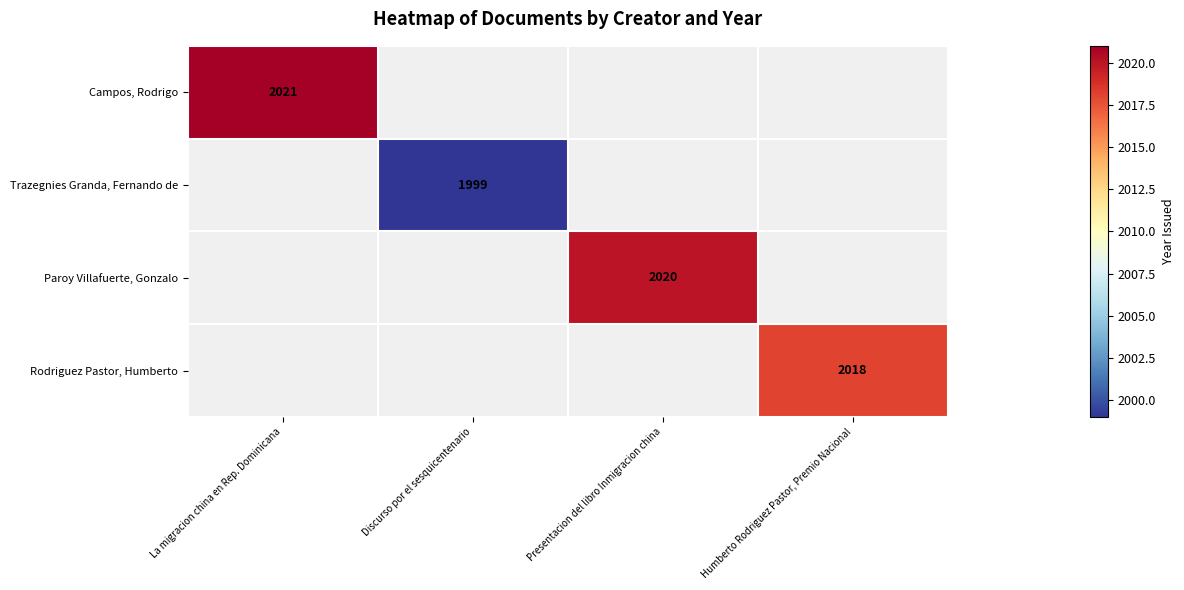

The value of Campos, Rodrigo at La migracion china en Rep. Dominicana is 2684. True or false?

False